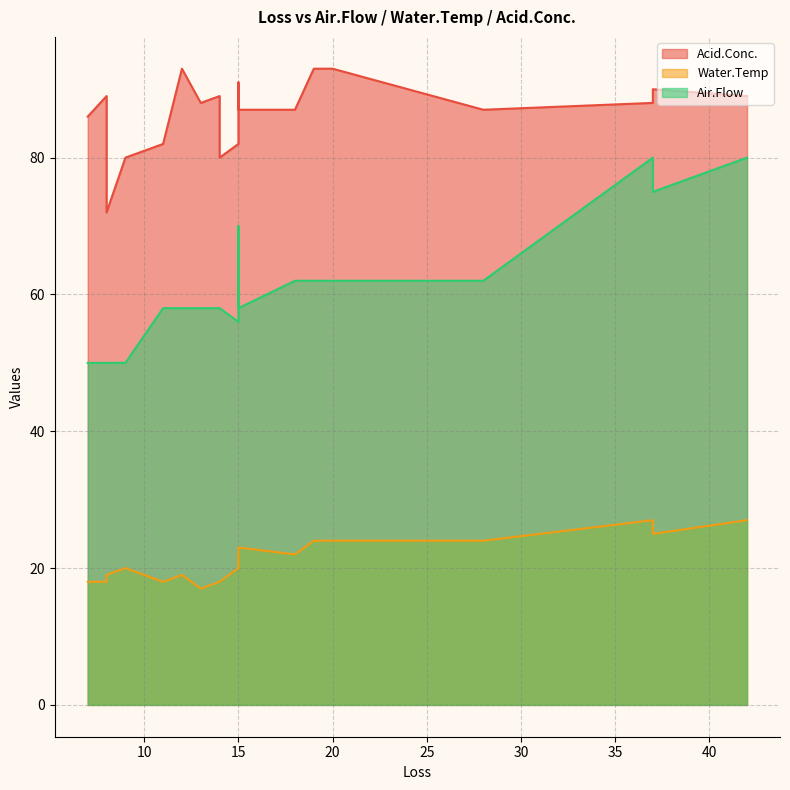

What is the label of the 11th point from the right?

14